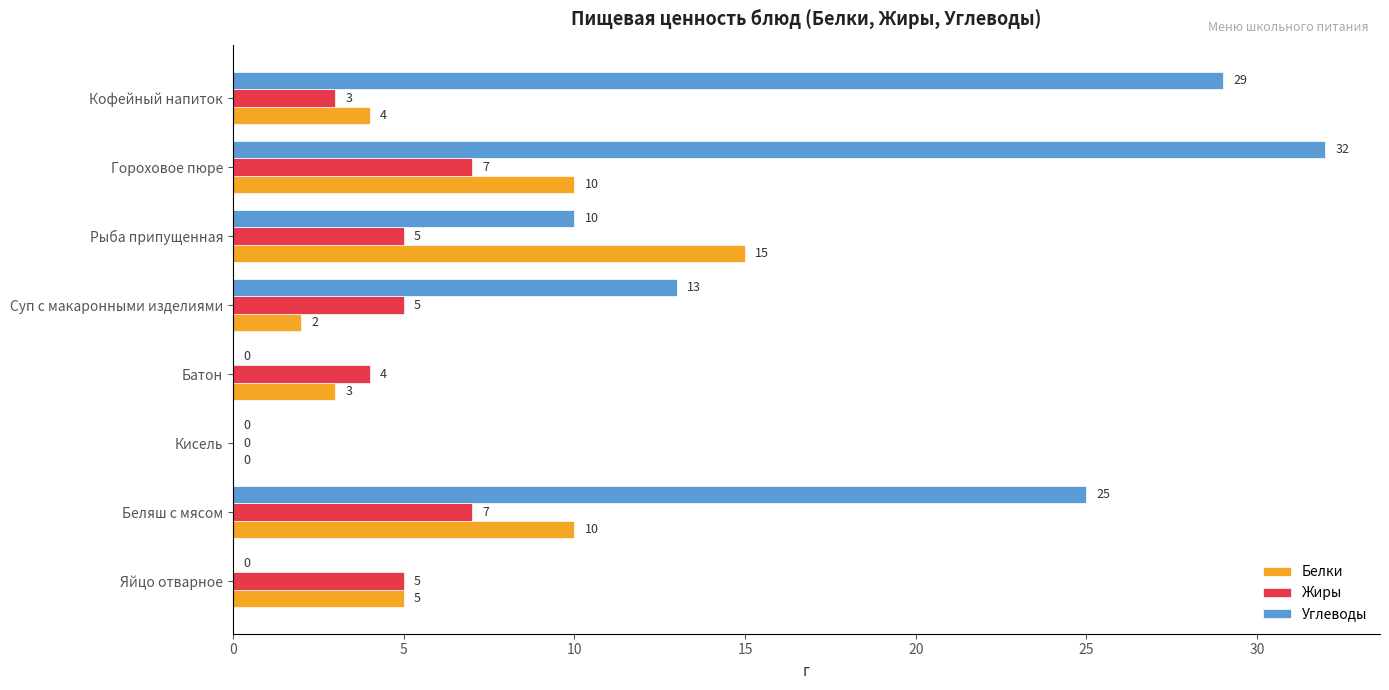

True or false: Белки has a value of 14 at Гороховое пюре.

False